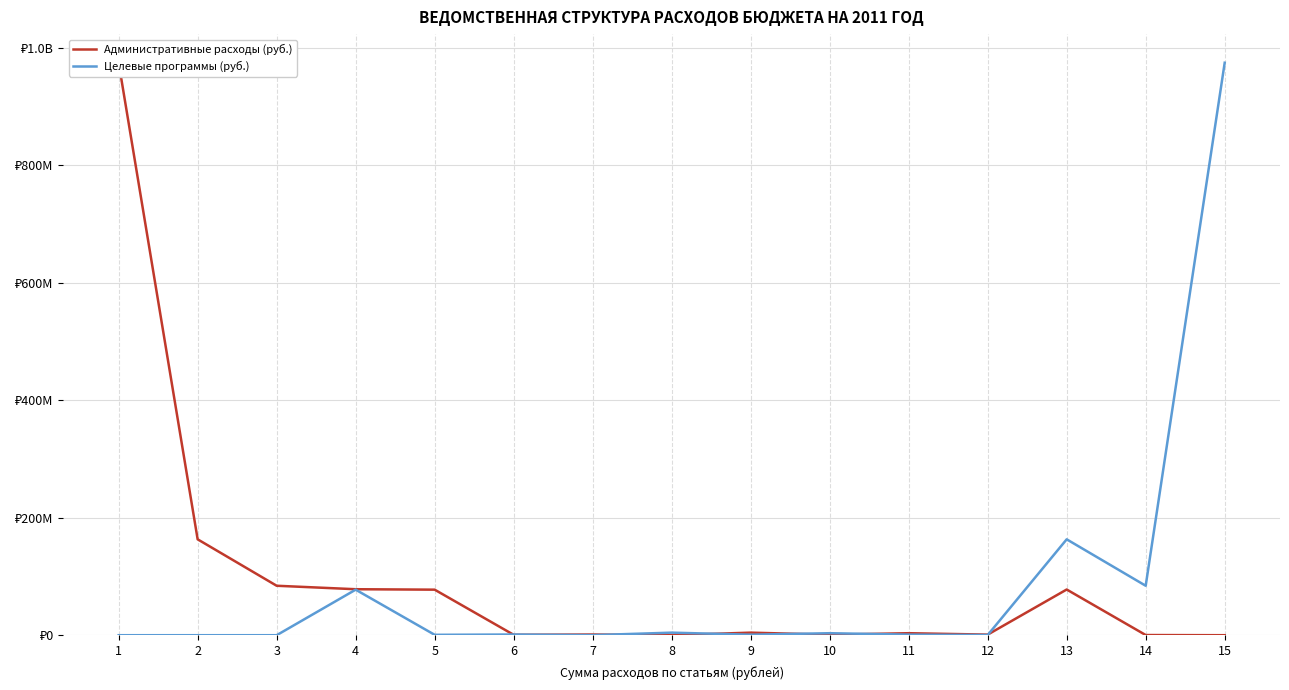

Between which two adjacent categories do Административные расходы (руб.) and Целевые программы (руб.) first intersect?

5 and 6